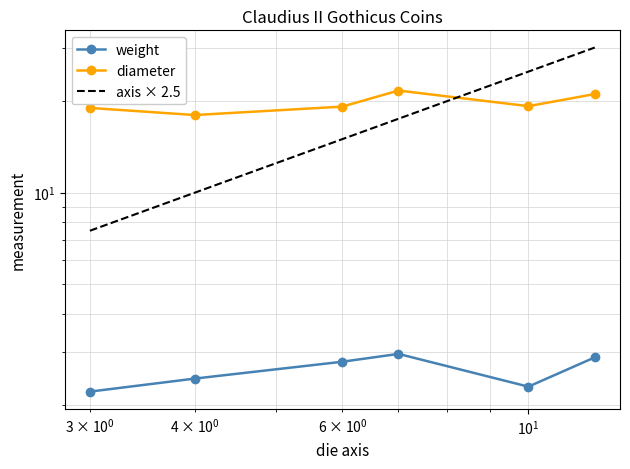

Which series has the largest range (max minus min)?

axis × 2.5